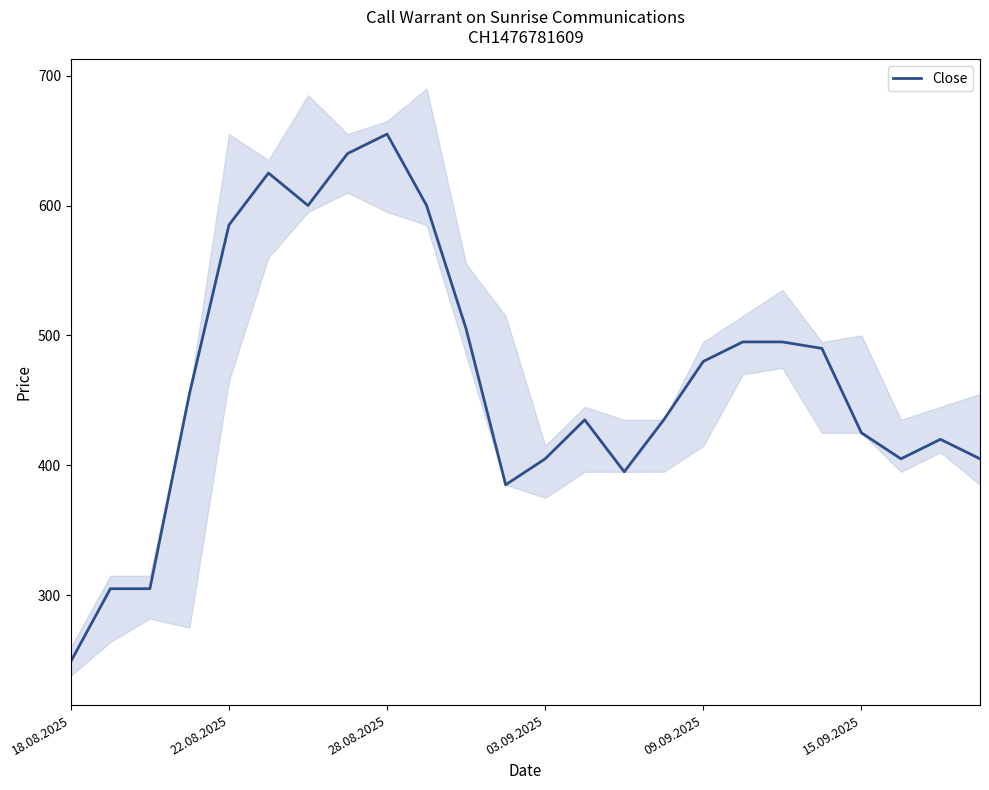

What is the sum of the values at 22 and 13?

855